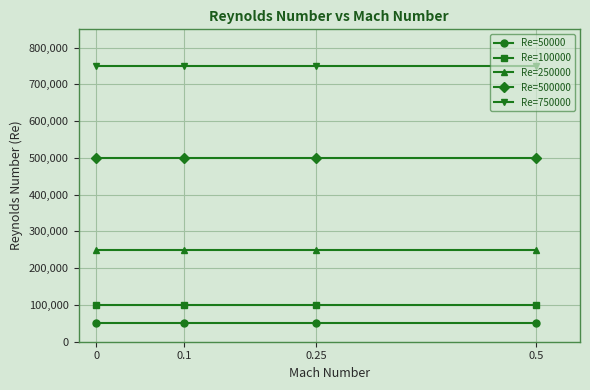

At 0.5, list the series in order from largest to smallest.

Re=750000, Re=500000, Re=250000, Re=100000, Re=50000